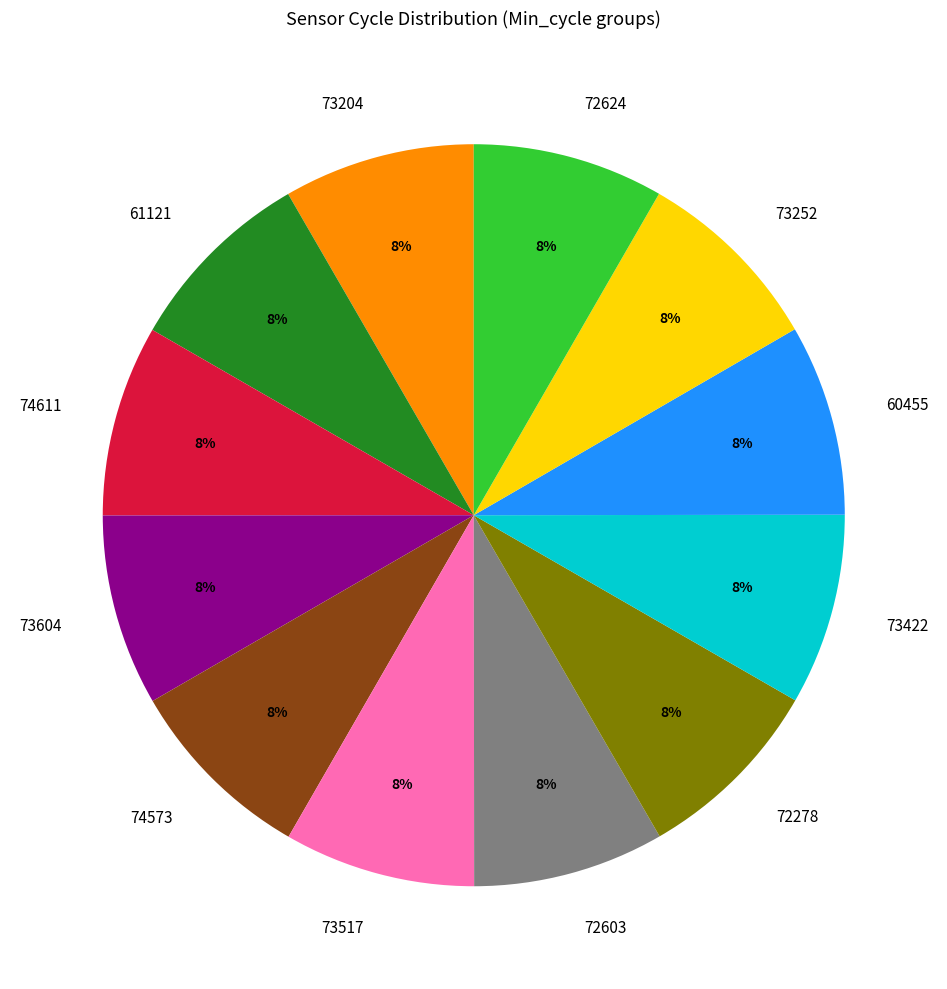

Combined, do 74611 and 73422 account for over 50%?

No